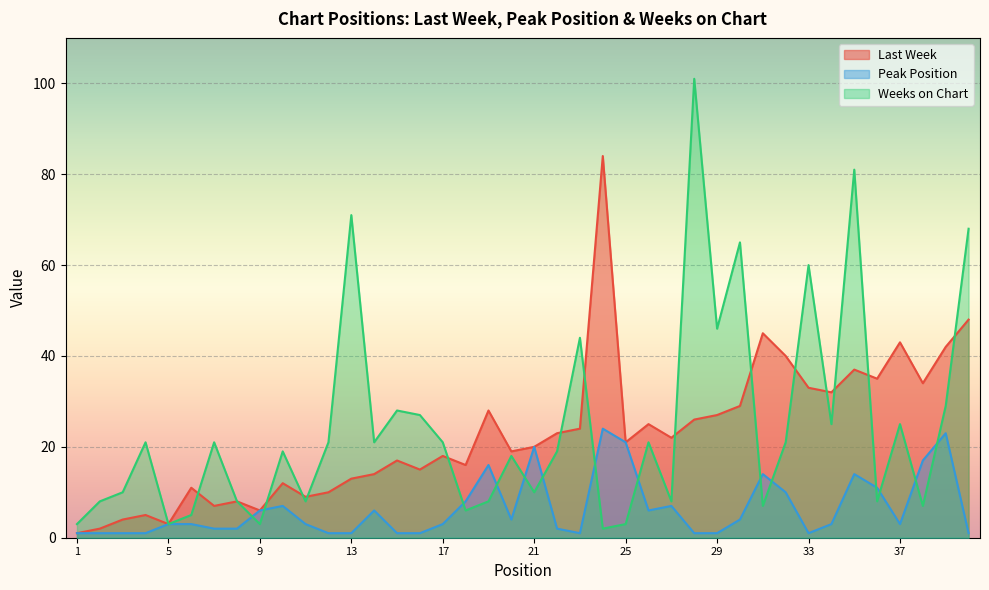

At which label does Last Week first exceed 21?

19